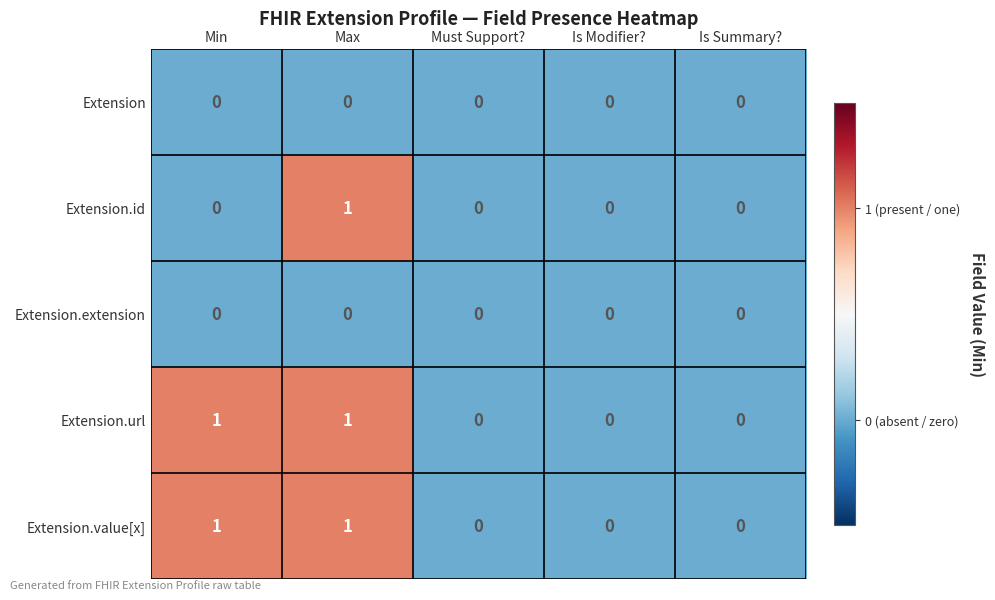

The Extension series shows 0 at Is Summary?. True or false?

True